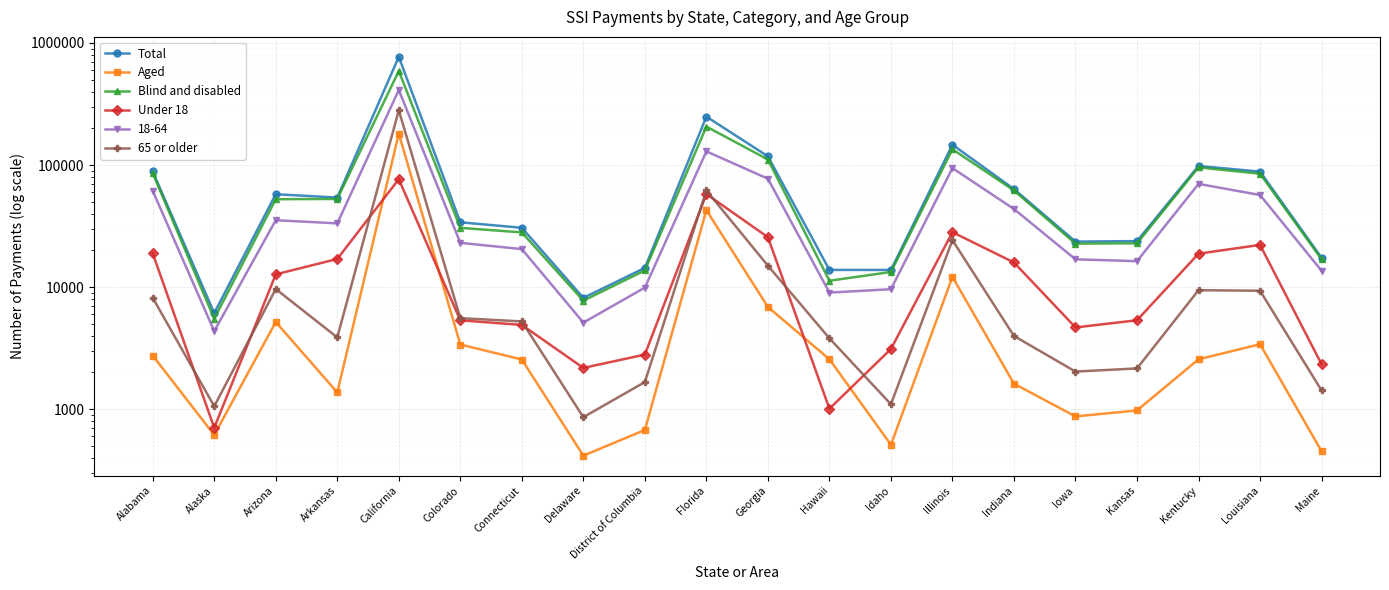

How many values in the 65 or older series exceed 5234?

9